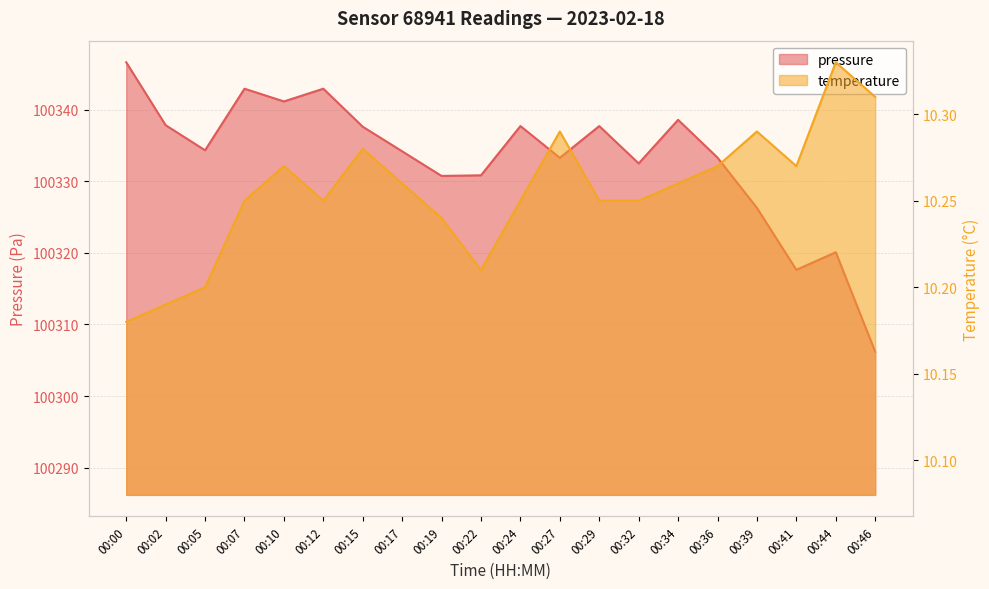

Reading right to left, transcribe all the data shown in this chart.

pressure: 100306.2	100320.1	100317.6	100326.3	100333.3	100338.6	100332.5	100337.7	100333.3	100337.7	100330.8	100330.8	100334.2	100337.6	100342.9	100341.2	100342.9	100334.3	100337.8	100346.6
temperature: 10.3	10.3	10.3	10.3	10.3	10.3	10.2	10.2	10.3	10.2	10.2	10.2	10.3	10.3	10.2	10.3	10.2	10.2	10.2	10.2